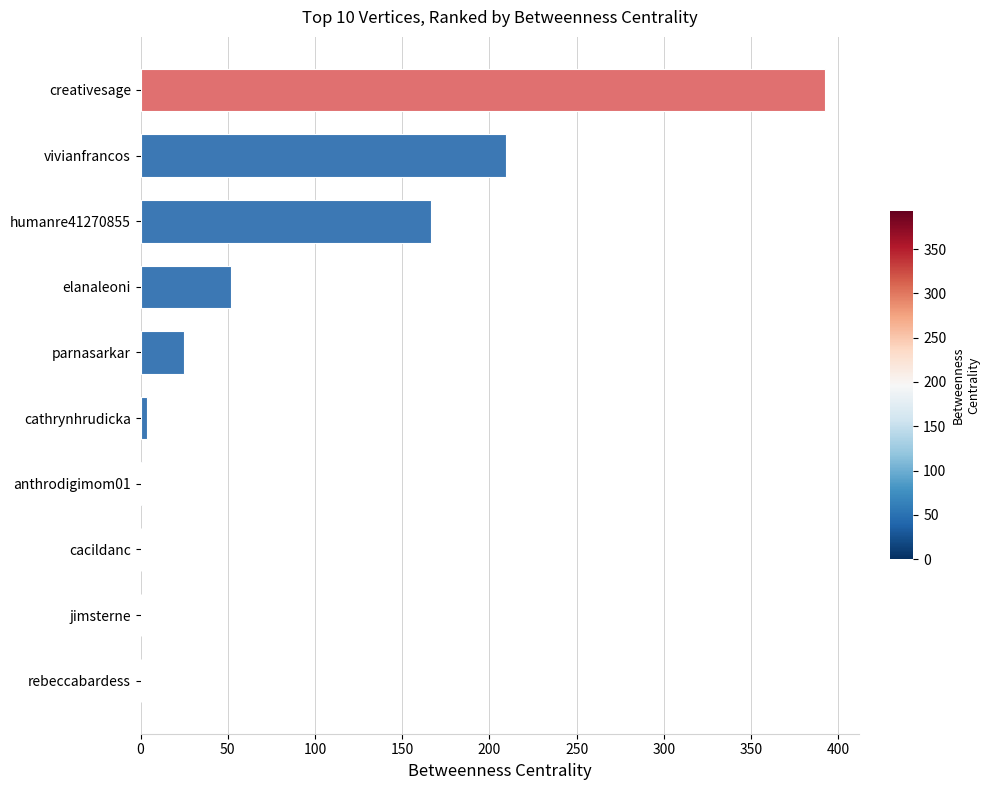

What is the sum of all values?

850.0